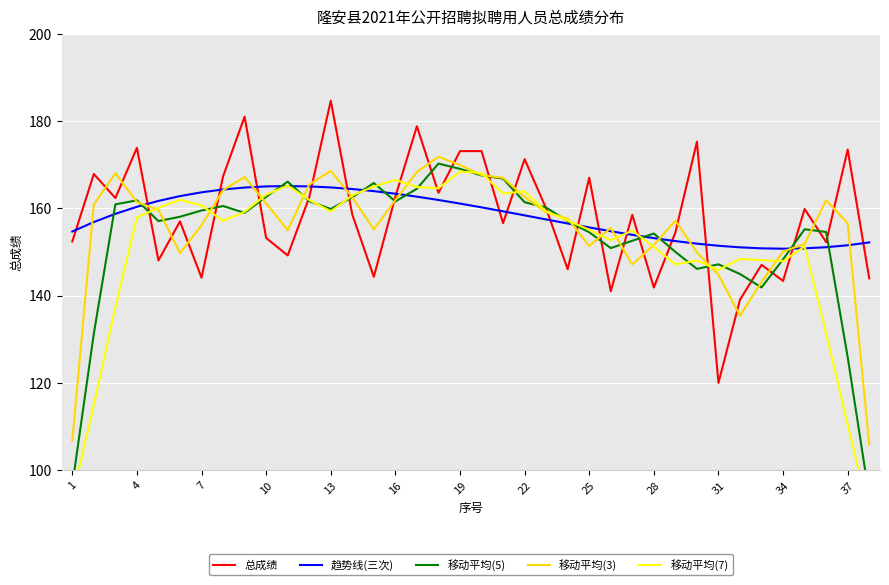

True or false: 移动平均(7) and 移动平均(5) cross at least once.

True